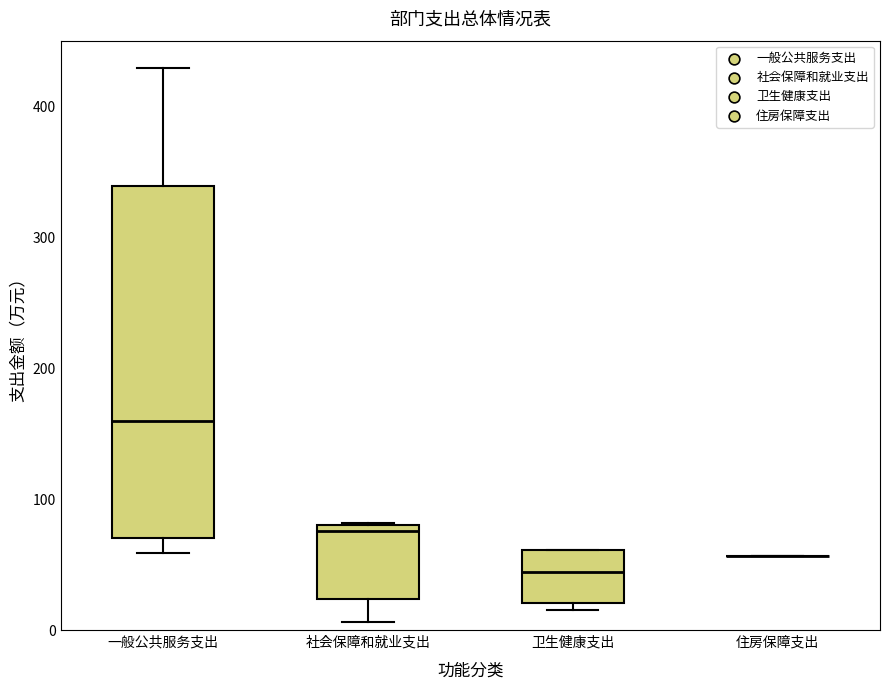

Where does the upper whisker of the box for 一般公共服务支出 end on the y-axis? The values are not printed on the chart, so give them approximately, as read against the axis.

430